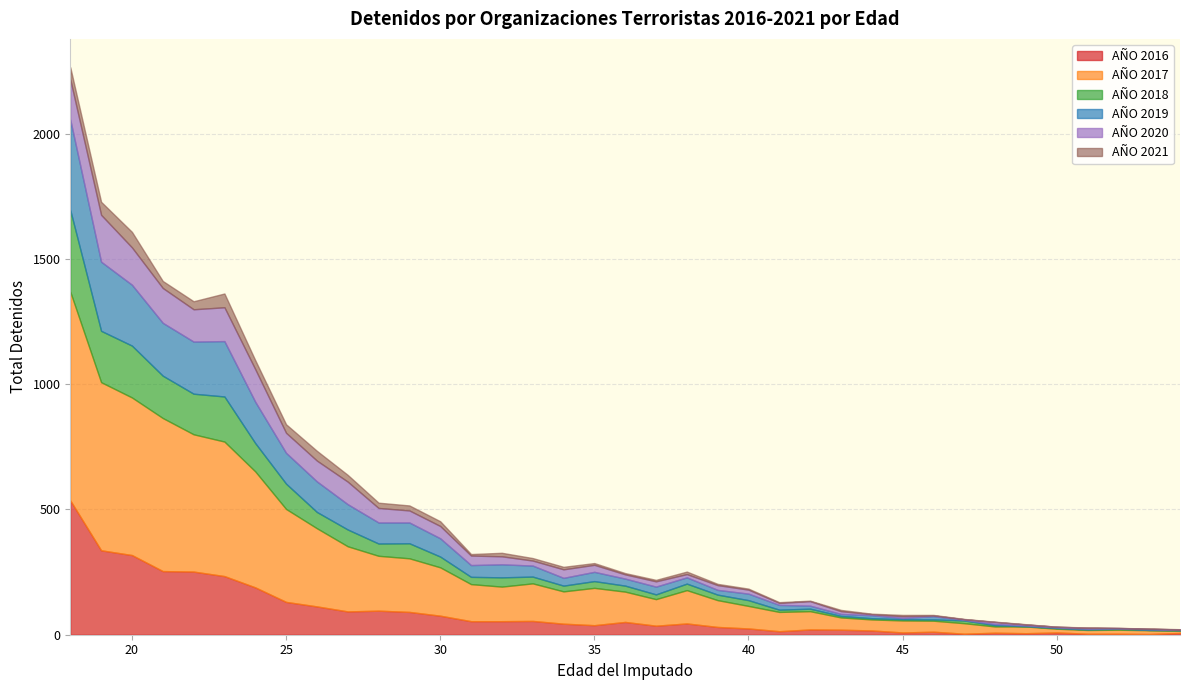

Rank the categories by AÑO 2021 value from highest to lowest.

20, 23, 19, 18, 26, 24, 25, 22, 21, 27, 28, 29, 30, 32, 33, 34, 38, 35, 31, 37, 36, 39, 43, 45, 40, 41, 42, 44, 46, 47, 48, 49, 51, 53, 54, 50, 52